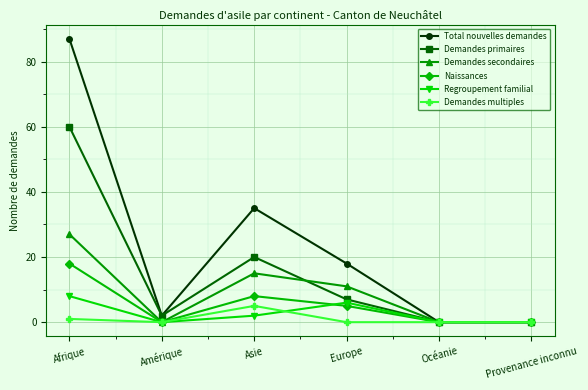

Where is the first local maximum for Regroupement familial?

Europe